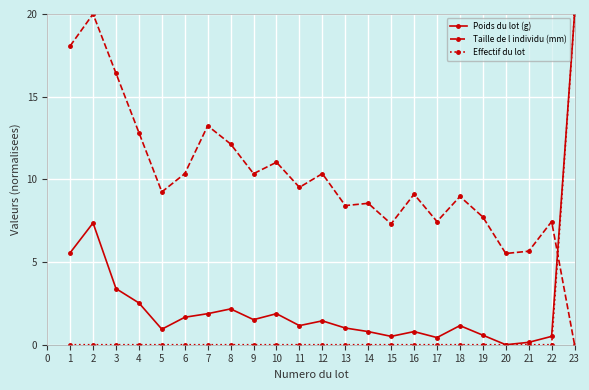

What is the total value across all series at 9?

11.9